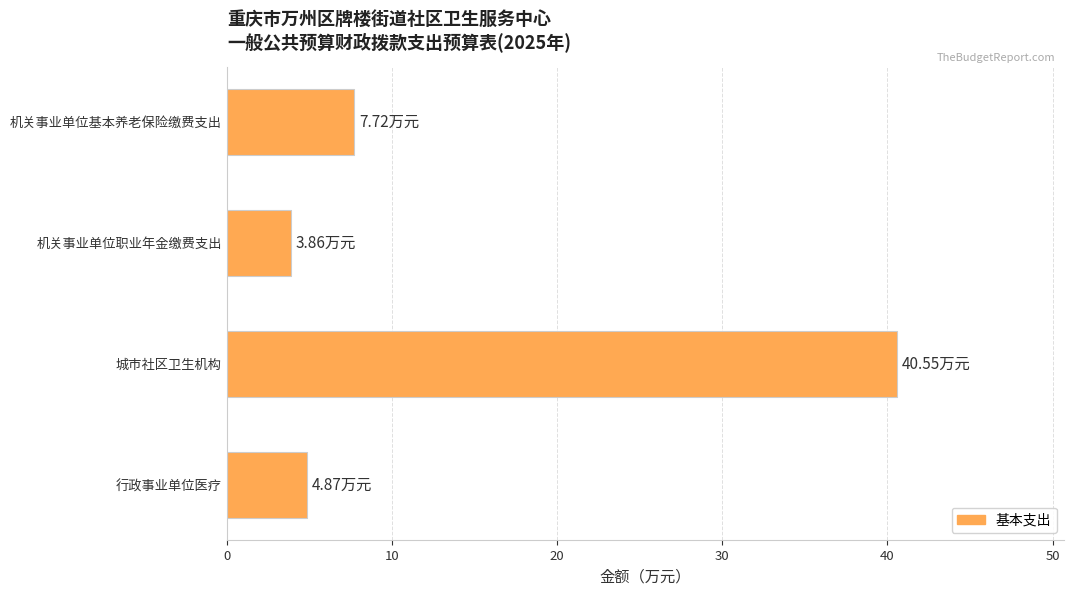

Which category has the highest value across all series?

城市社区卫生机构